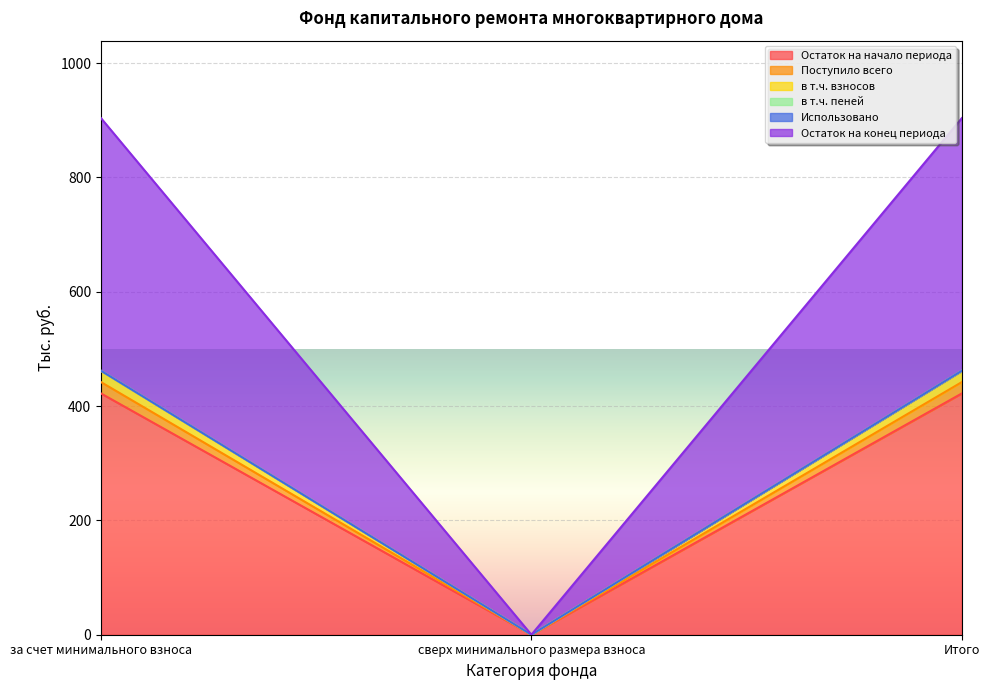

How many lines are shown in the chart?

6